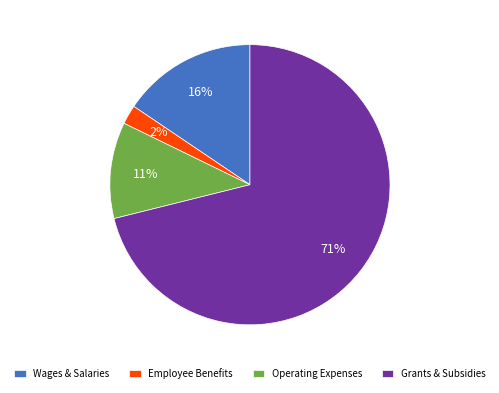

Is it true that Grants & Subsidies is 79% of the pie?

False